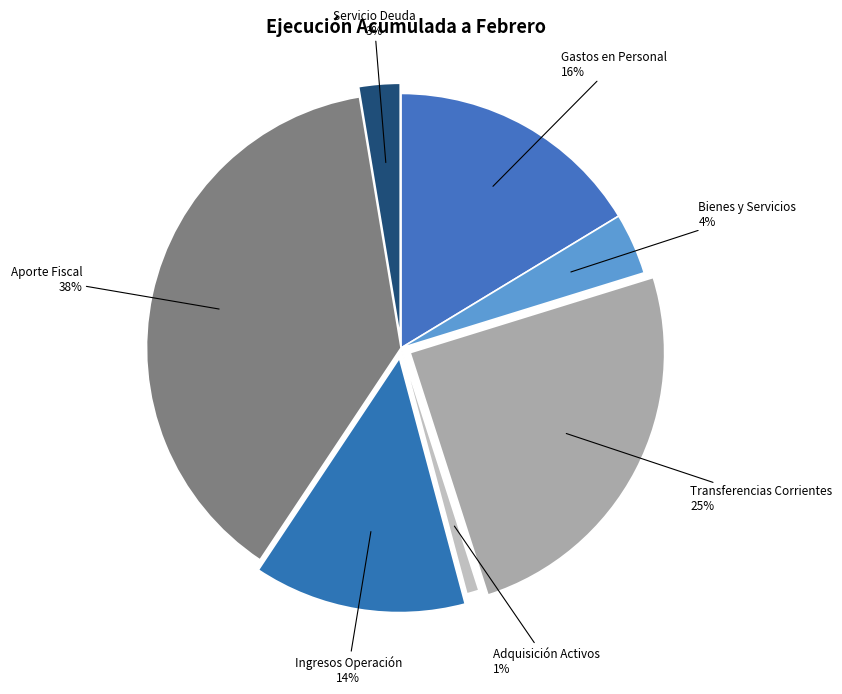

Rank the categories by value from highest to lowest.

APORTE FISCAL, TRANSFERENCIAS CORRIENTES, GASTOS EN PERSONAL, INGRESOS DE OPERACIÓN, BIENES Y SERVICIOS DE CONSUMO, SERVICIO DE LA DEUDA, ADQUISICIÓN DE ACTIVOS NO FINANCIEROS